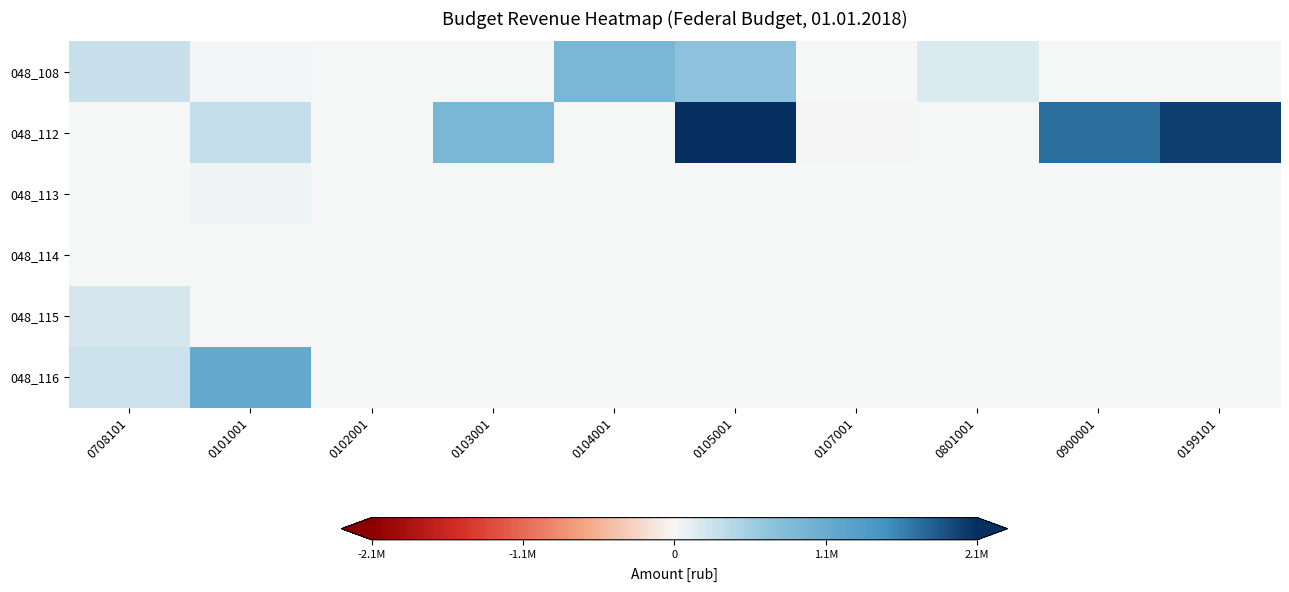

Reading right to left, what are all the values shown in this chart?

048_108: 0199101=0.0	0900001=0.0	0801001=177885.0	0107001=14000.0	0105001=679000.0	0104001=880320.0	0103001=750.0	0102001=1500.0	0101001=31500.0	0708101=282623.8
048_112: 0199101=2014090.0	0900001=1715687.9	0801001=6150.6	0107001=-150.4	0105001=2124476.9	0104001=191.1	0103001=891061.5	0102001=11262.9	0101001=316735.3	0708101=0.5
048_113: 0199101=0.0	0900001=0.0	0801001=0.0	0107001=0.0	0105001=0.0	0104001=0.0	0103001=0.0	0102001=0.0	0101001=37145.5	0708101=1327.8
048_114: 0199101=0.0	0900001=0.0	0801001=0.0	0107001=0.0	0105001=0.0	0104001=0.0	0103001=0.0	0102001=0.0	0101001=0.0	0708101=4580.0
048_115: 0199101=0.0	0900001=0.0	0801001=0.0	0107001=0.0	0105001=0.0	0104001=0.0	0103001=0.0	0102001=0.0	0101001=0.0	0708101=205902.0
048_116: 0199101=0.0	0900001=0.0	0801001=0.0	0107001=0.0	0105001=0.0	0104001=0.0	0103001=0.0	0102001=13075.0	0101001=1107008.6	0708101=268000.0